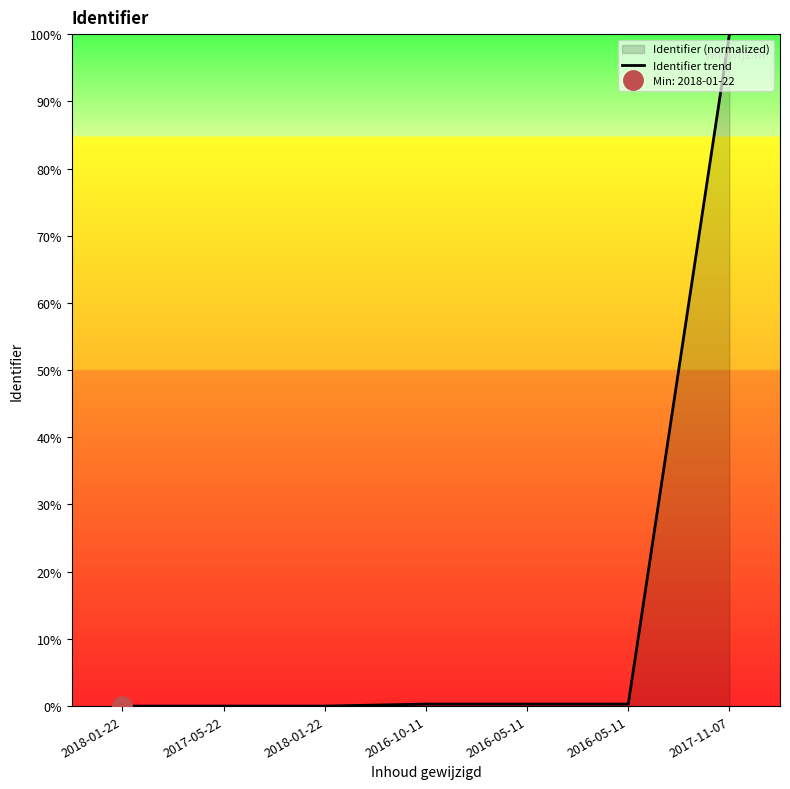

What is the label of the 2nd point from the left?

2017-05-22